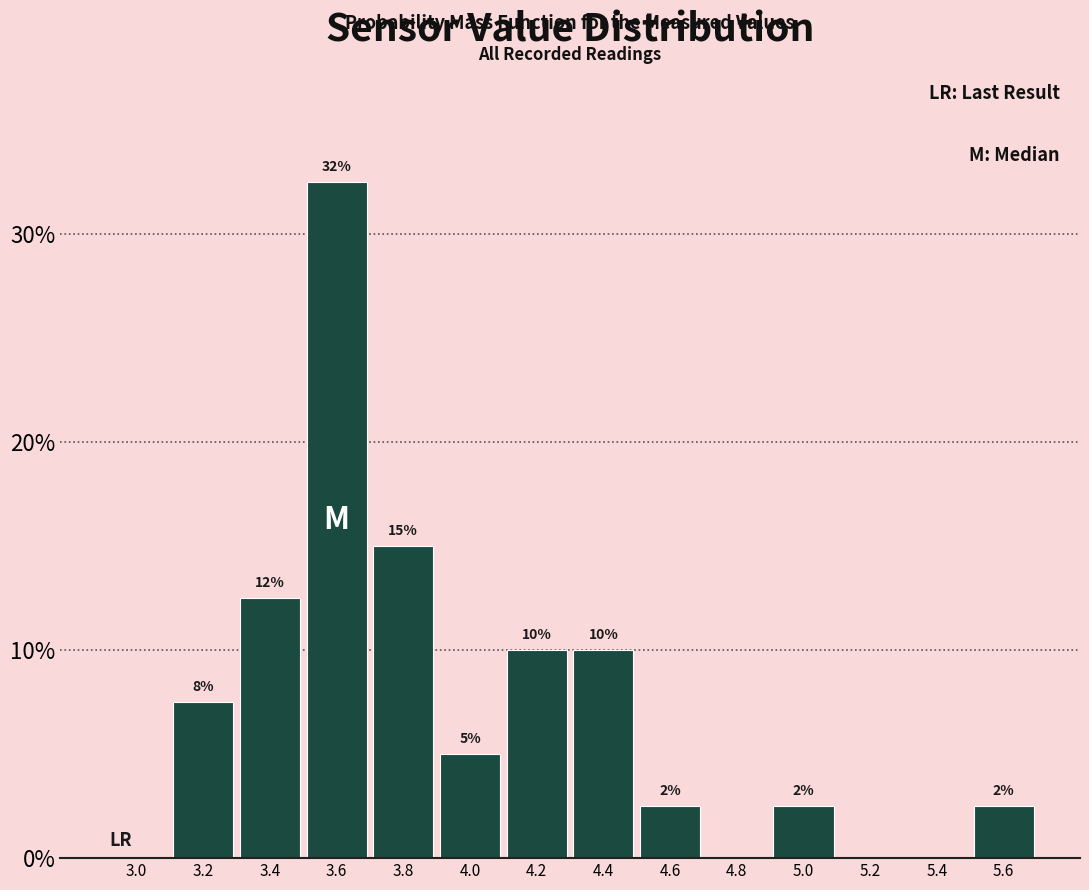

Are the bars horizontal?

No